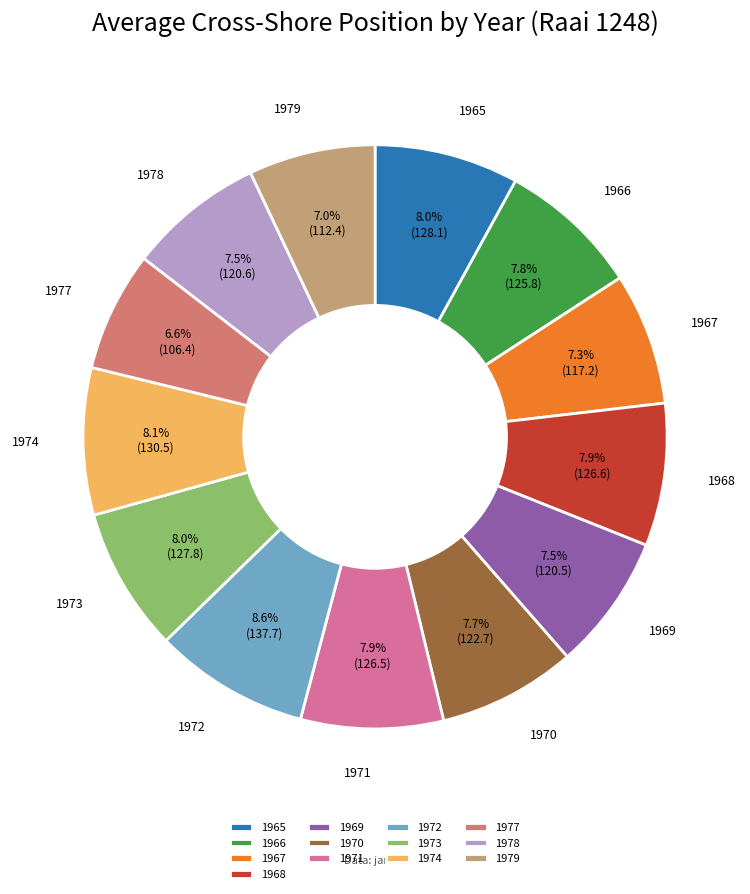

Count the number of slices in the pie.

13